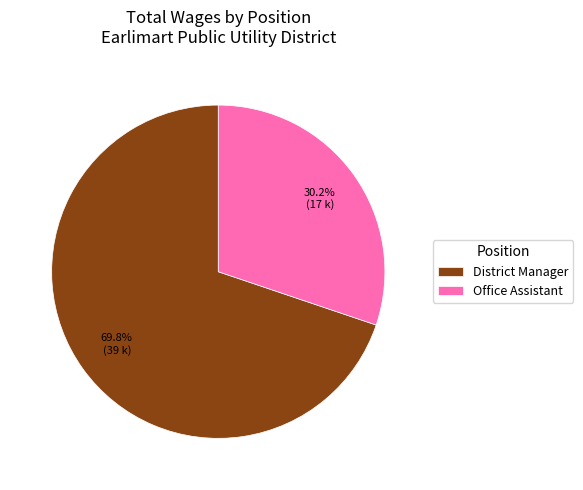

To the nearest percent, what portion does District Manager represent?

70%